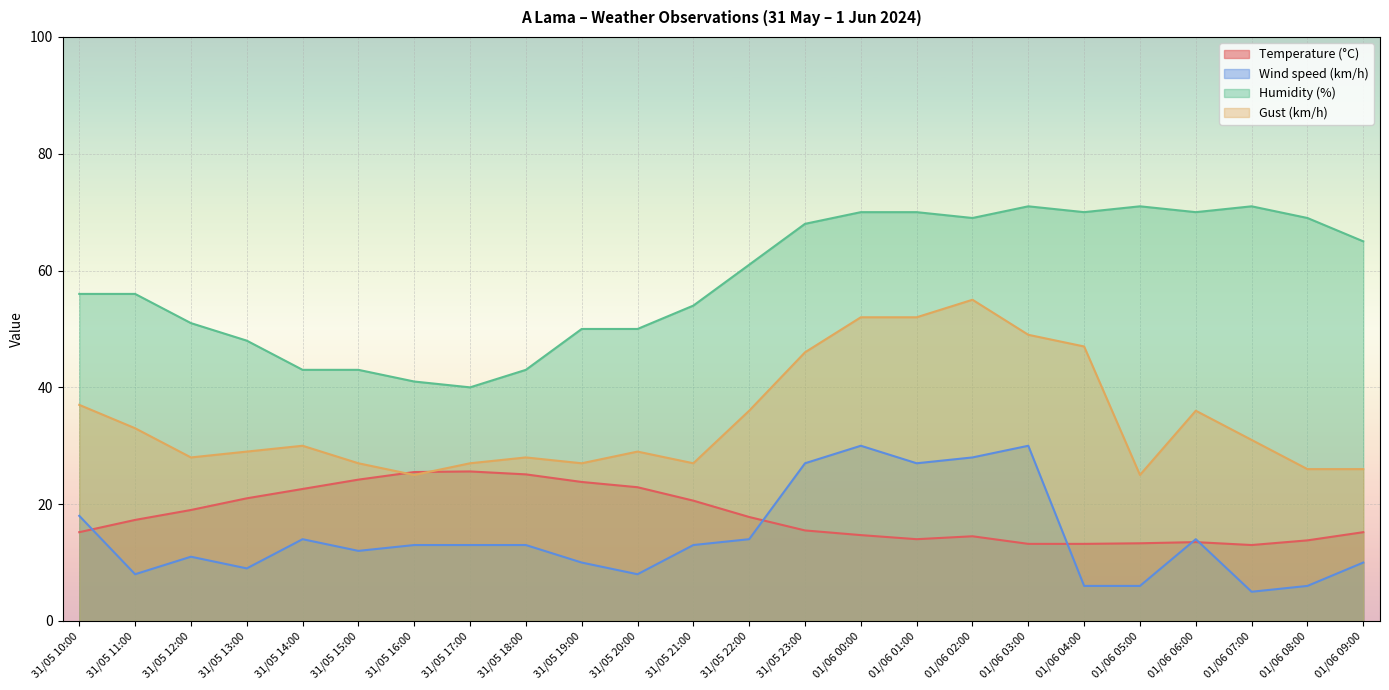

Reading left to right, what are all the values shown in this chart?

Temperature (°C): 31/05 10:00=15.2	31/05 11:00=17.3	31/05 12:00=19.0	31/05 13:00=21.0	31/05 14:00=22.6	31/05 15:00=24.2	31/05 16:00=25.5	31/05 17:00=25.6	31/05 18:00=25.1	31/05 19:00=23.8	31/05 20:00=22.9	31/05 21:00=20.6	31/05 22:00=17.8	31/05 23:00=15.5	01/06 00:00=14.7	01/06 01:00=14.0	01/06 02:00=14.5	01/06 03:00=13.2	01/06 04:00=13.2	01/06 05:00=13.3	01/06 06:00=13.5	01/06 07:00=13.0	01/06 08:00=13.8	01/06 09:00=15.2
Wind speed (km/h): 31/05 10:00=18.0	31/05 11:00=8.0	31/05 12:00=11.0	31/05 13:00=9.0	31/05 14:00=14.0	31/05 15:00=12.0	31/05 16:00=13.0	31/05 17:00=13.0	31/05 18:00=13.0	31/05 19:00=10.0	31/05 20:00=8.0	31/05 21:00=13.0	31/05 22:00=14.0	31/05 23:00=27.0	01/06 00:00=30.0	01/06 01:00=27.0	01/06 02:00=28.0	01/06 03:00=30.0	01/06 04:00=6.0	01/06 05:00=6.0	01/06 06:00=14.0	01/06 07:00=5.0	01/06 08:00=6.0	01/06 09:00=10.0
Humidity (%): 31/05 10:00=56.0	31/05 11:00=56.0	31/05 12:00=51.0	31/05 13:00=48.0	31/05 14:00=43.0	31/05 15:00=43.0	31/05 16:00=41.0	31/05 17:00=40.0	31/05 18:00=43.0	31/05 19:00=50.0	31/05 20:00=50.0	31/05 21:00=54.0	31/05 22:00=61.0	31/05 23:00=68.0	01/06 00:00=70.0	01/06 01:00=70.0	01/06 02:00=69.0	01/06 03:00=71.0	01/06 04:00=70.0	01/06 05:00=71.0	01/06 06:00=70.0	01/06 07:00=71.0	01/06 08:00=69.0	01/06 09:00=65.0
Gust (km/h): 31/05 10:00=37.0	31/05 11:00=33.0	31/05 12:00=28.0	31/05 13:00=29.0	31/05 14:00=30.0	31/05 15:00=27.0	31/05 16:00=25.0	31/05 17:00=27.0	31/05 18:00=28.0	31/05 19:00=27.0	31/05 20:00=29.0	31/05 21:00=27.0	31/05 22:00=36.0	31/05 23:00=46.0	01/06 00:00=52.0	01/06 01:00=52.0	01/06 02:00=55.0	01/06 03:00=49.0	01/06 04:00=47.0	01/06 05:00=25.0	01/06 06:00=36.0	01/06 07:00=31.0	01/06 08:00=26.0	01/06 09:00=26.0